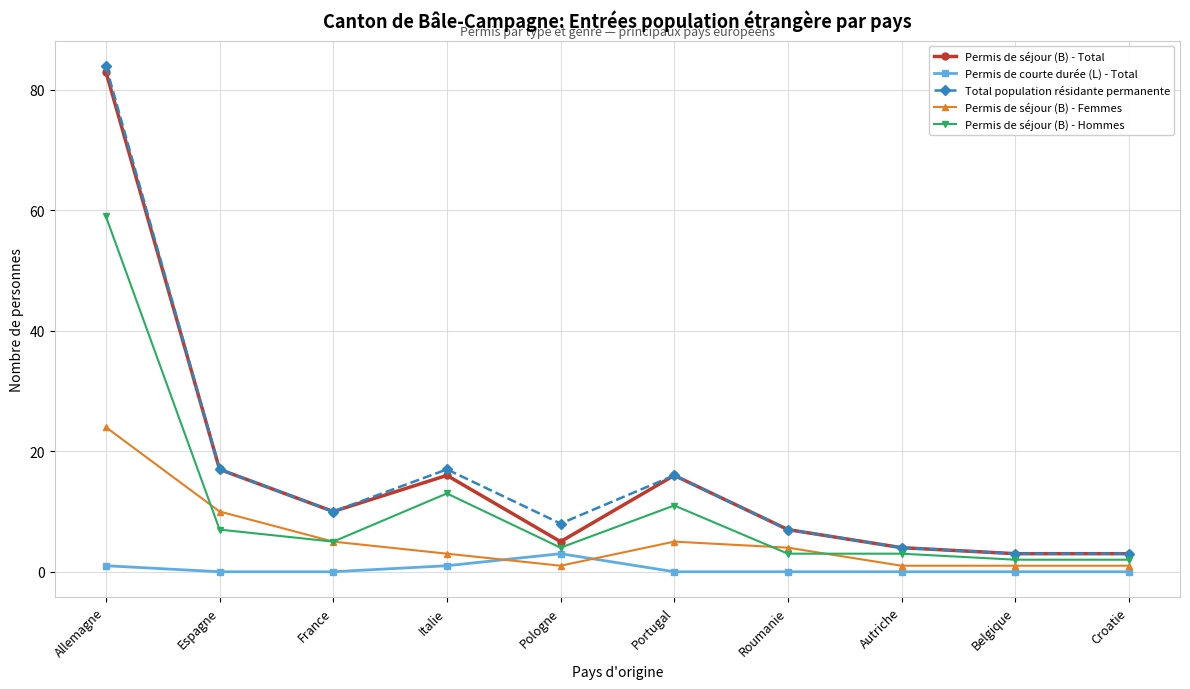

What is the sum of the Permis de courte durée (L) - Total values at Belgique and Pologne?

3